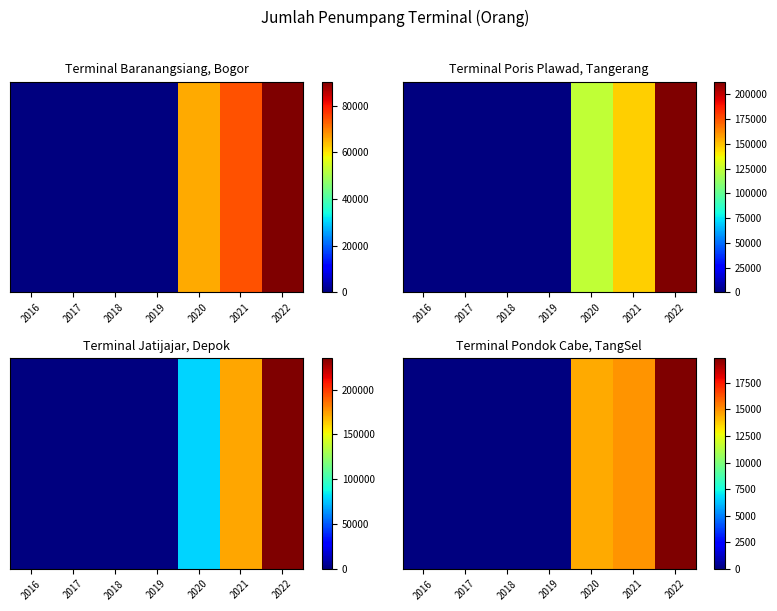

What is the average value?

7044